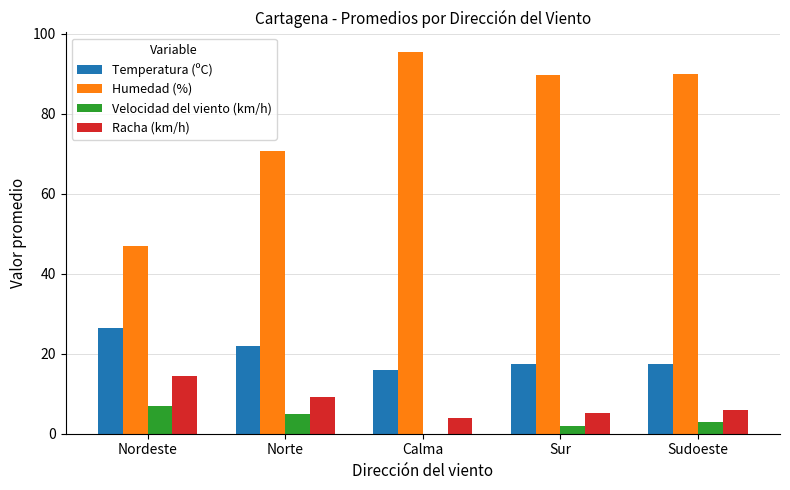

Which series has the largest total across all categories?

Humedad (%)